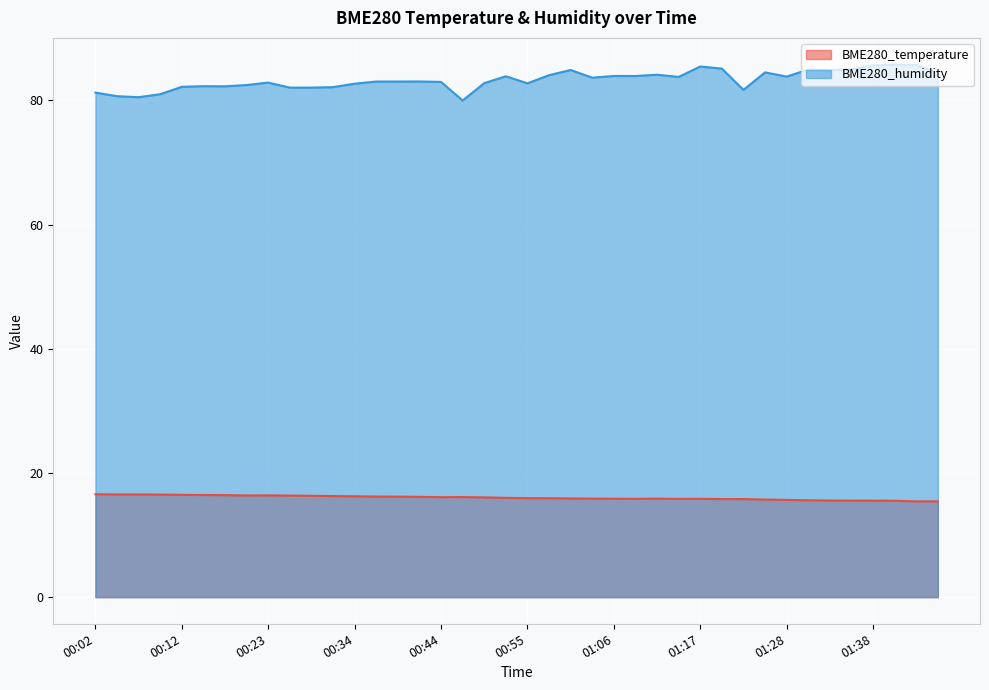

What is the difference between the maximum and second lowest values in the BME280_temperature series?

1.2